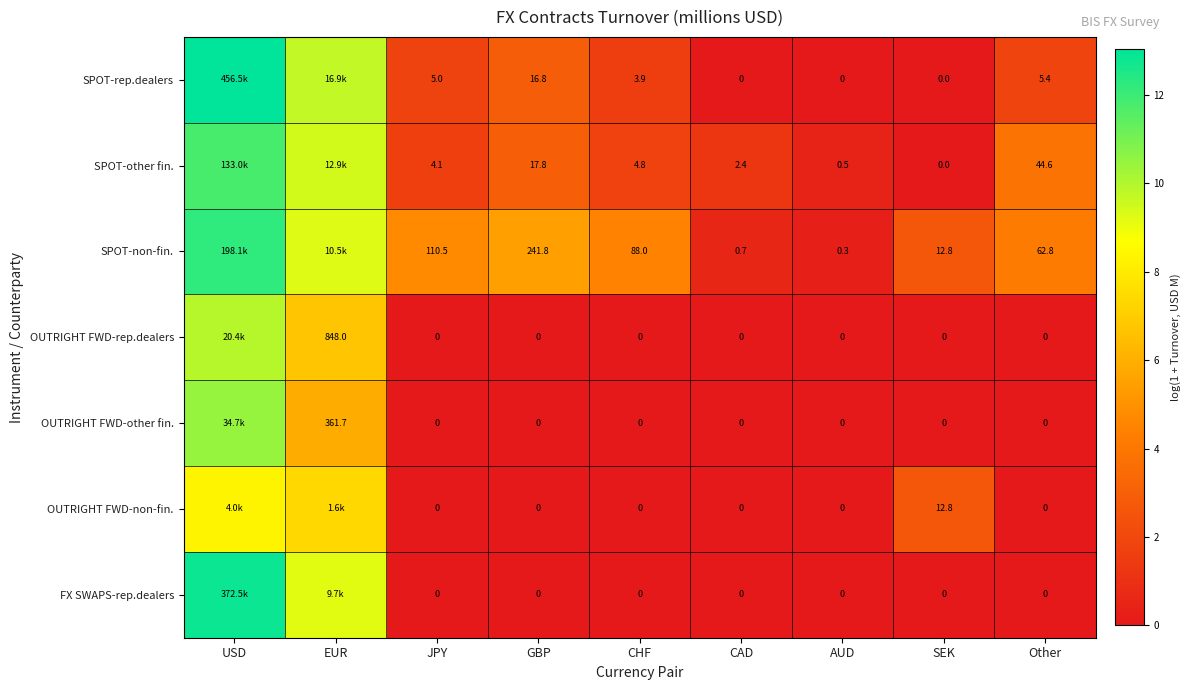

Between JPY and Other, which series saw the biggest shift?

SPOT-non-fin.